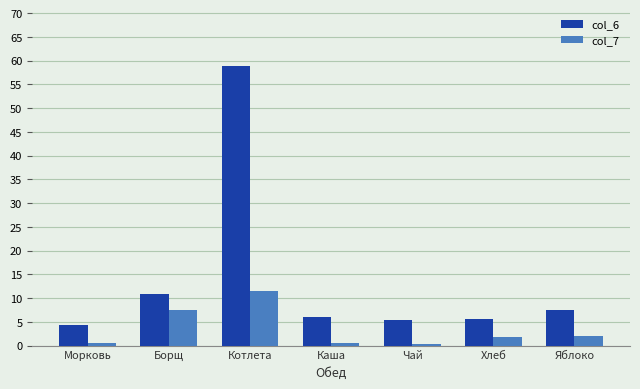

What is the spread (max minus min) of values at Яблоко?

5.5